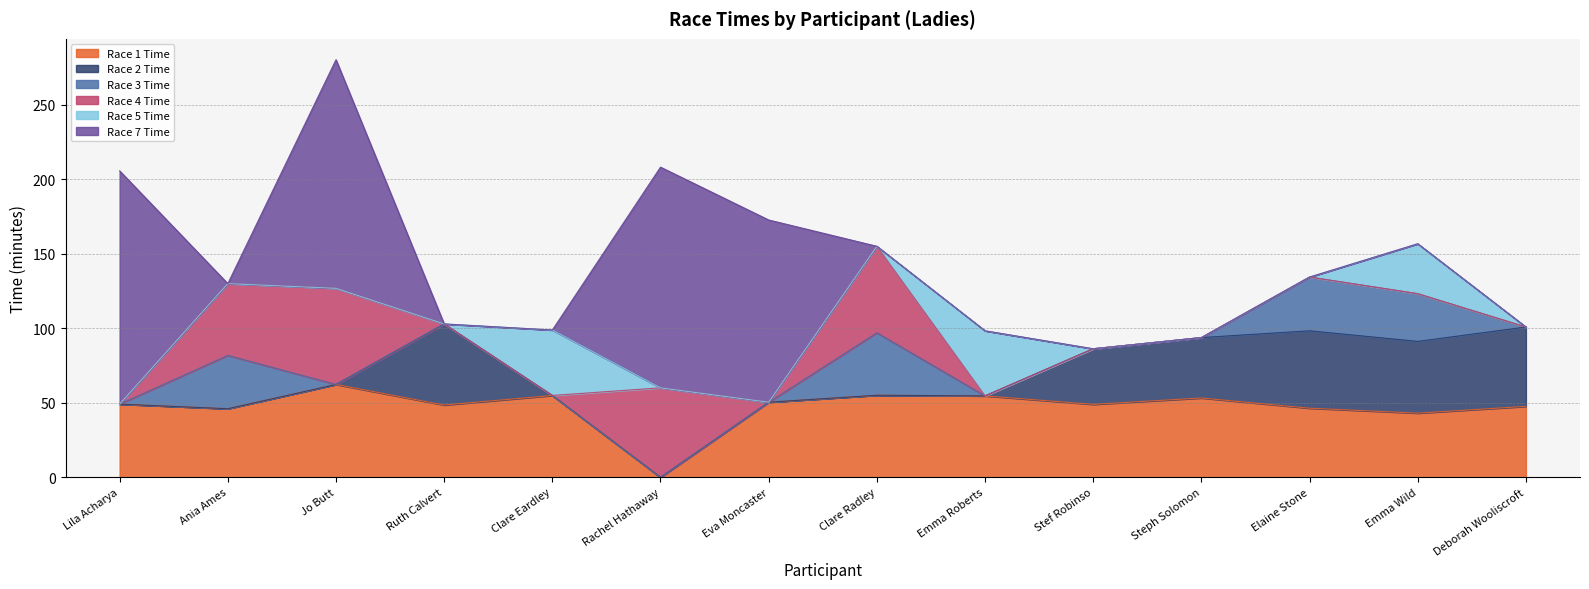

How many values in Race 1 Time are above zero?

13